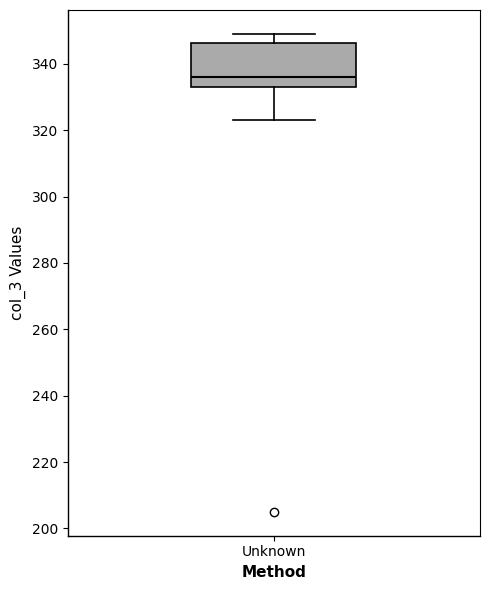

Transcribe this box plot: give where the median line is, the range the box spans, and where the two whiskers end, as read against the y-axis. The values are not printed on the chart, so give them approximately, as read against the axis.

median 336, box 334 to 346, whiskers 324 to 350